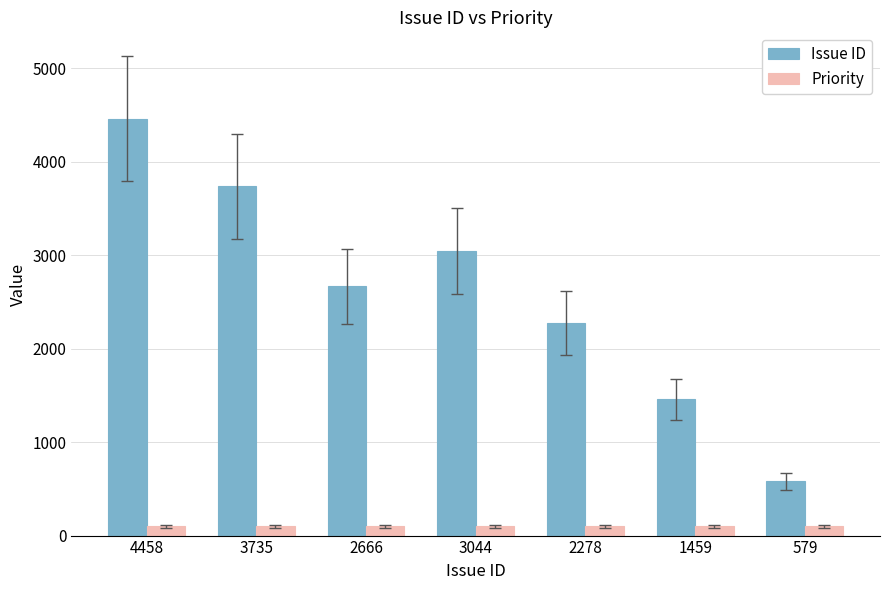

Count the number of categories in the chart.

7